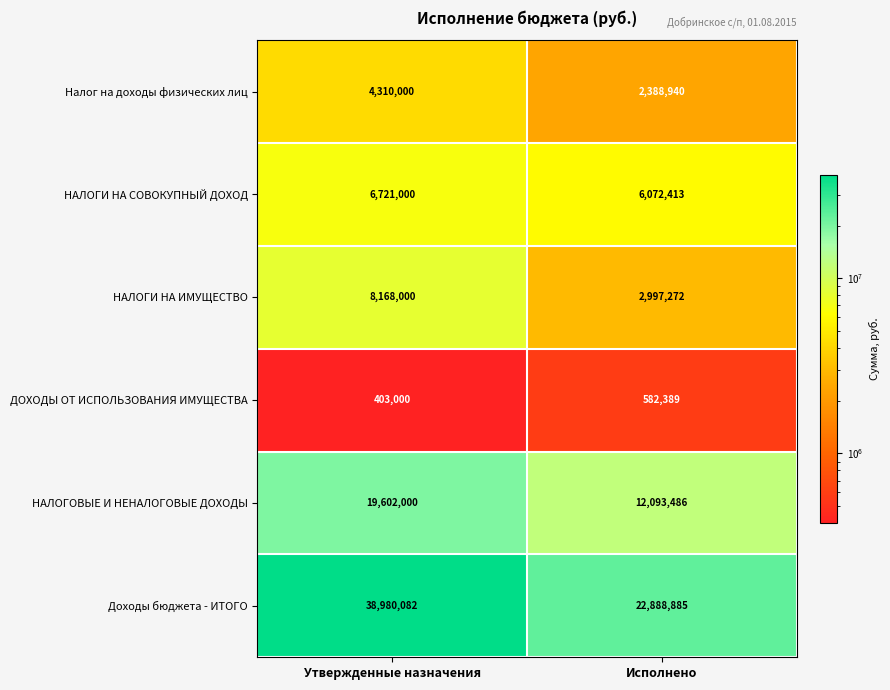

Rank the series at Утвержденные назначения from lowest to highest value.

ДОХОДЫ ОТ ИСПОЛЬЗОВАНИЯ ИМУЩЕСТВА, Налог на доходы физических лиц, НАЛОГИ НА СОВОКУПНЫЙ ДОХОД, НАЛОГИ НА ИМУЩЕСТВО, НАЛОГОВЫЕ И НЕНАЛОГОВЫЕ ДОХОДЫ, Доходы бюджета - ИТОГО